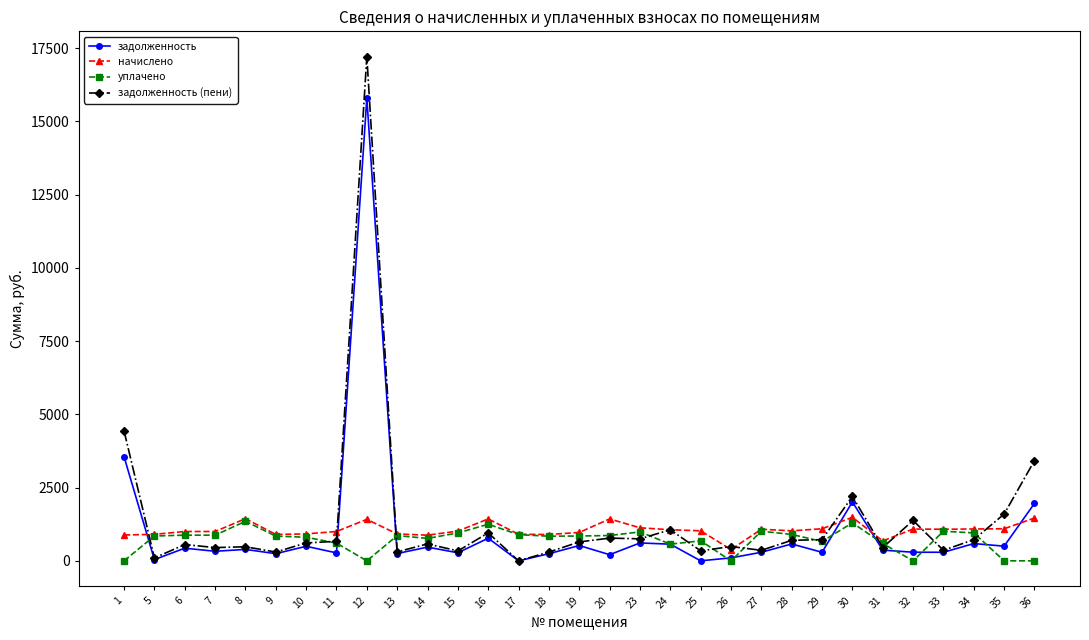

What is the difference between the second highest and second lowest values in the уплачено series?

1297.0